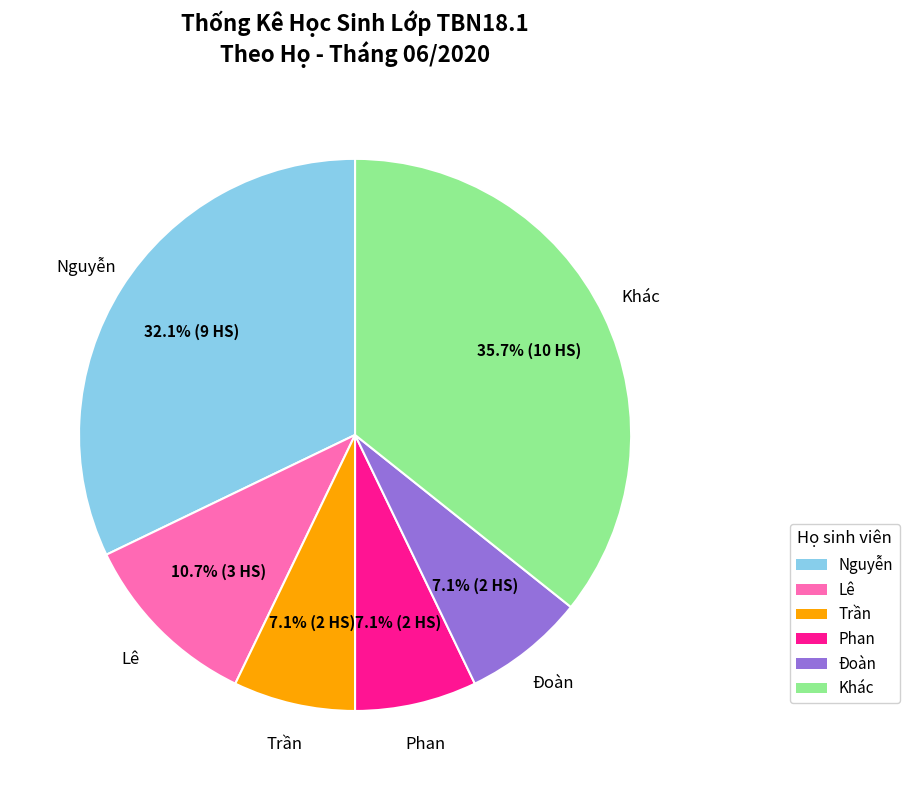

Is there a majority slice in this chart?

No